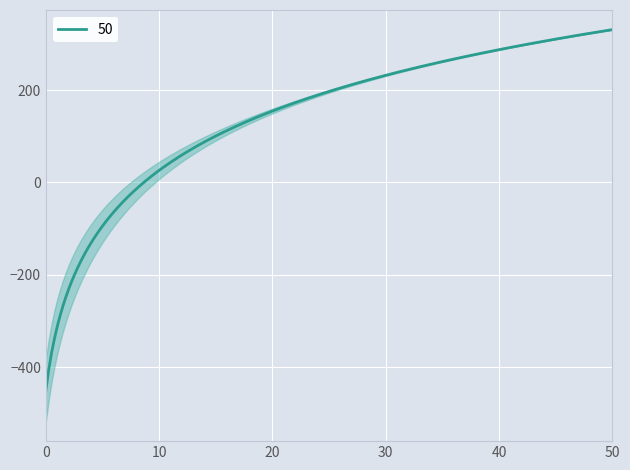

What is the maximum value for 50?

330.9